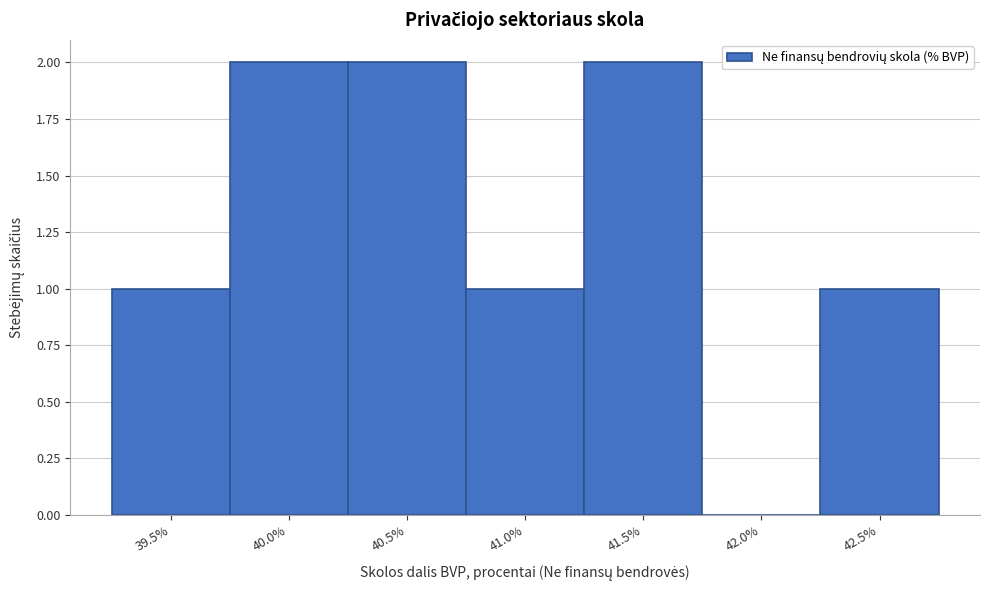

Reading left to right, transcribe this chart: for each bar, give the range it covers on the x-axis and its height. Neither the bar edges nor the heights are printed on the chart, so give them approximately, as read against the axes.

39.2 to 39.7: 1
39.7 to 40.2: 2
40.2 to 40.7: 2
40.7 to 41.2: 1
41.2 to 41.7: 2
41.7 to 42.2: 0
42.2 to 42.8: 1